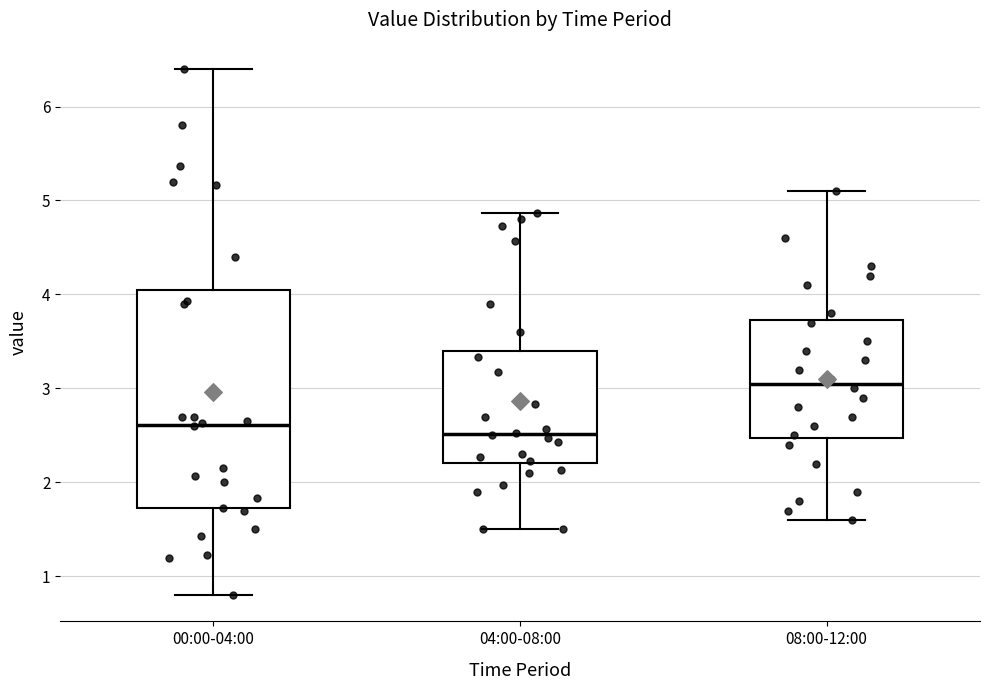

Where does the upper whisker of the box for 04:00-08:00 end on the y-axis? The values are not printed on the chart, so give them approximately, as read against the axis.

4.9